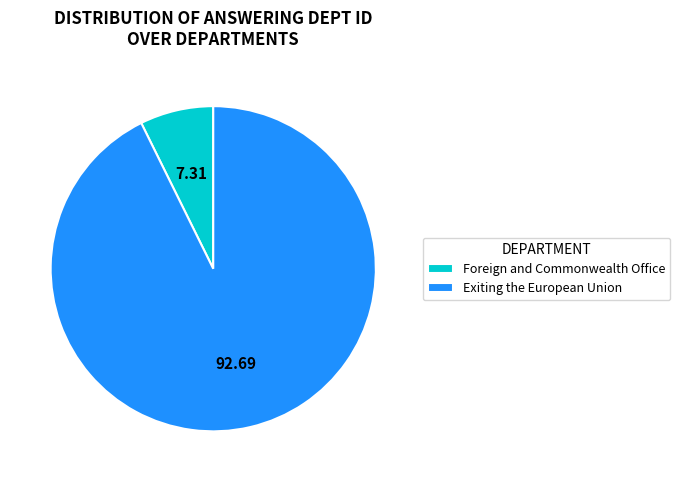

True or false: Exiting the European Union accounts for 99% of the total.

False